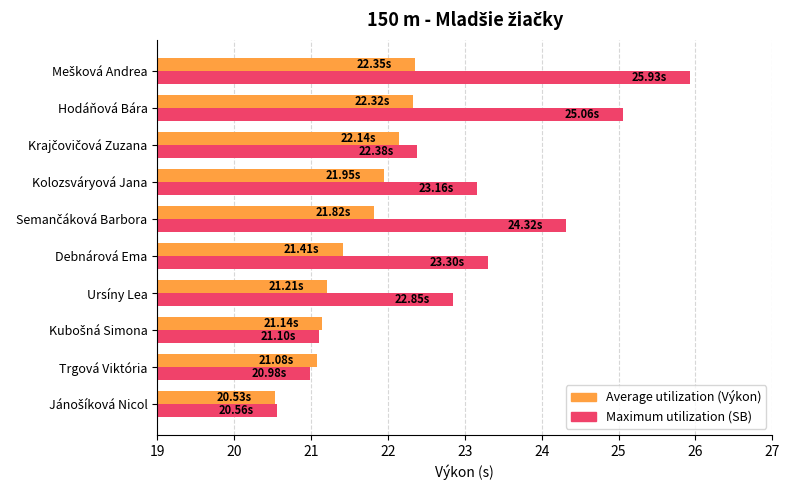

What is the total value across all series at Ursíny Lea?

44.1